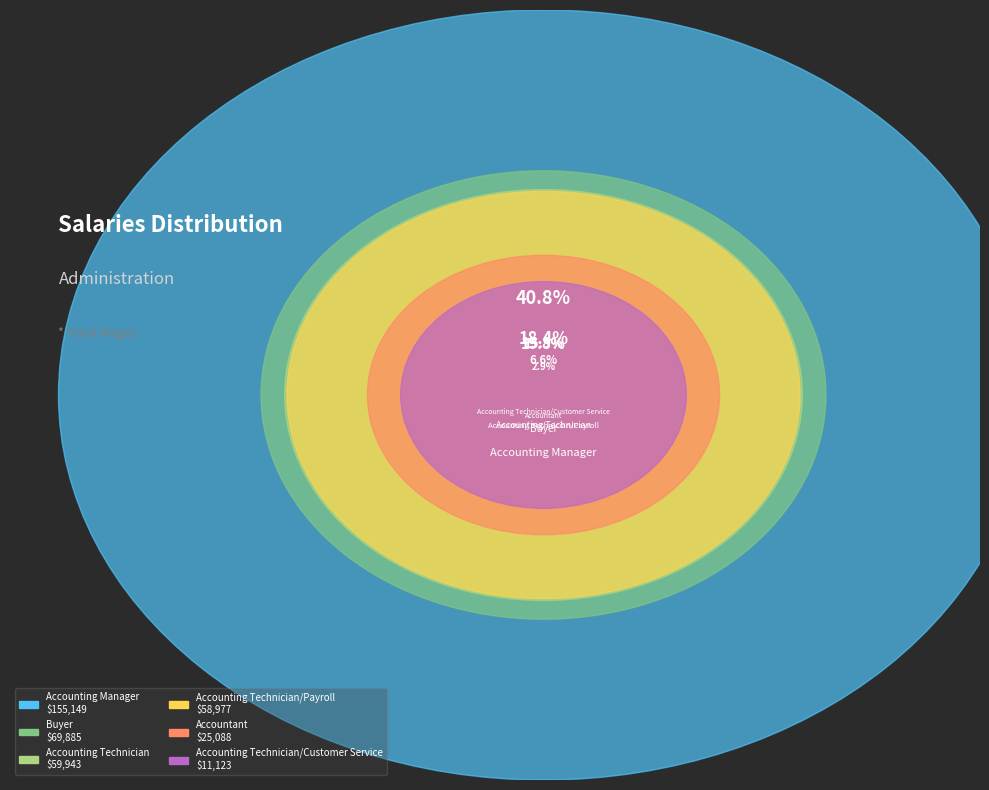

How many segments does this pie chart have?

6